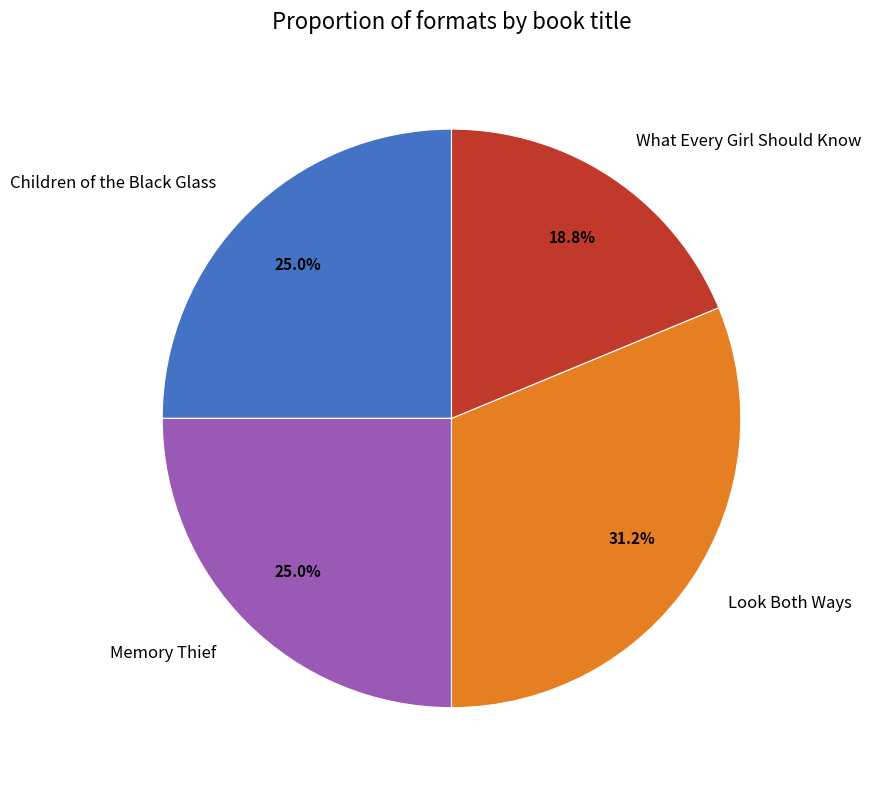

Count the number of slices in the pie.

4